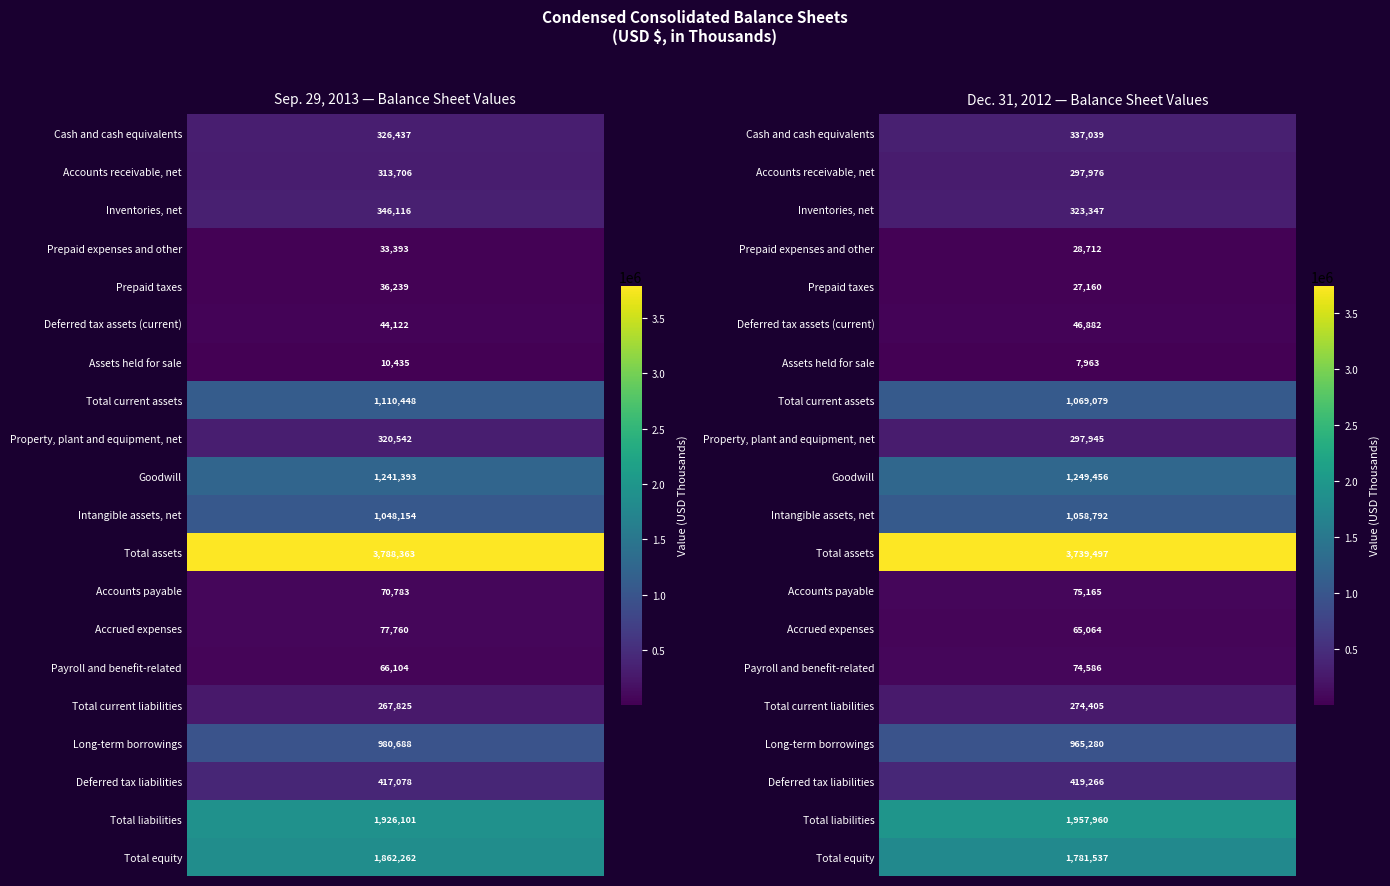

Rank the series at Cash and cash equivalents from highest to lowest value.

Dec. 31, 2012, Sep. 29, 2013